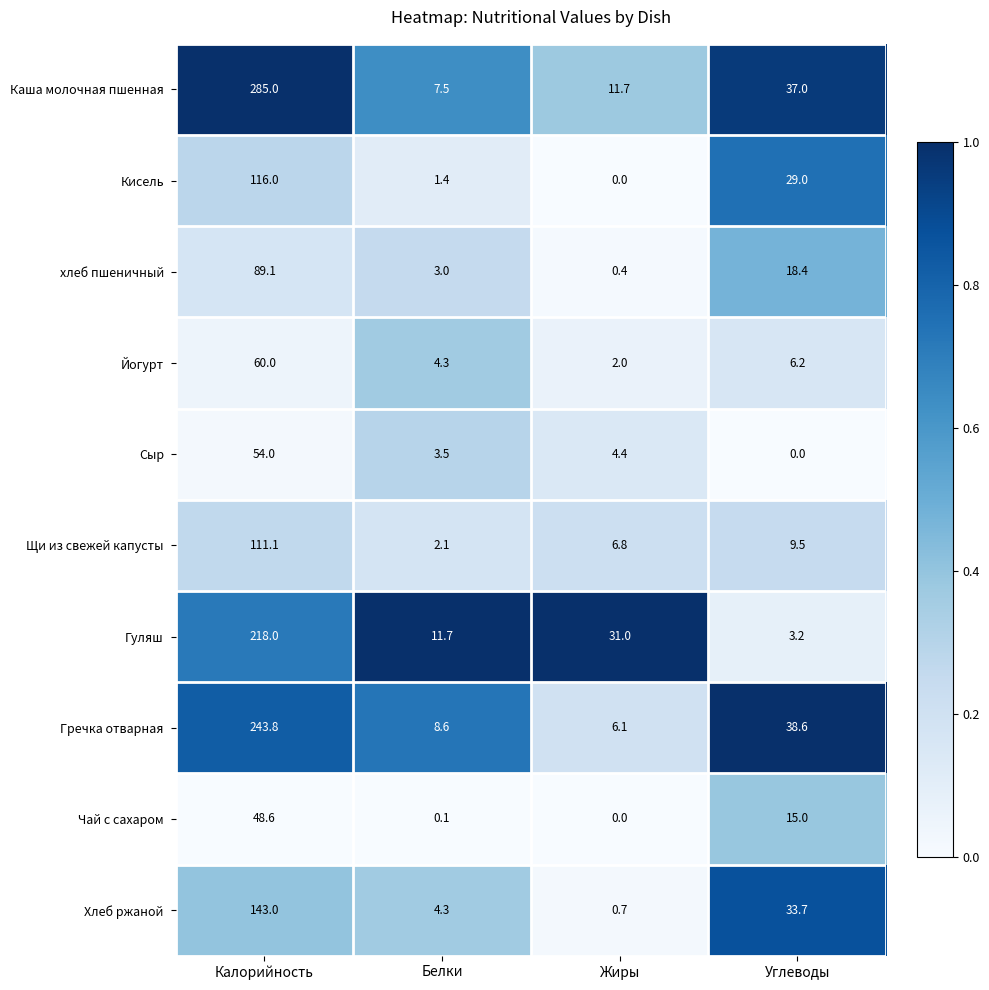

How many values in the Каша молочная пшенная series are below 37?

2